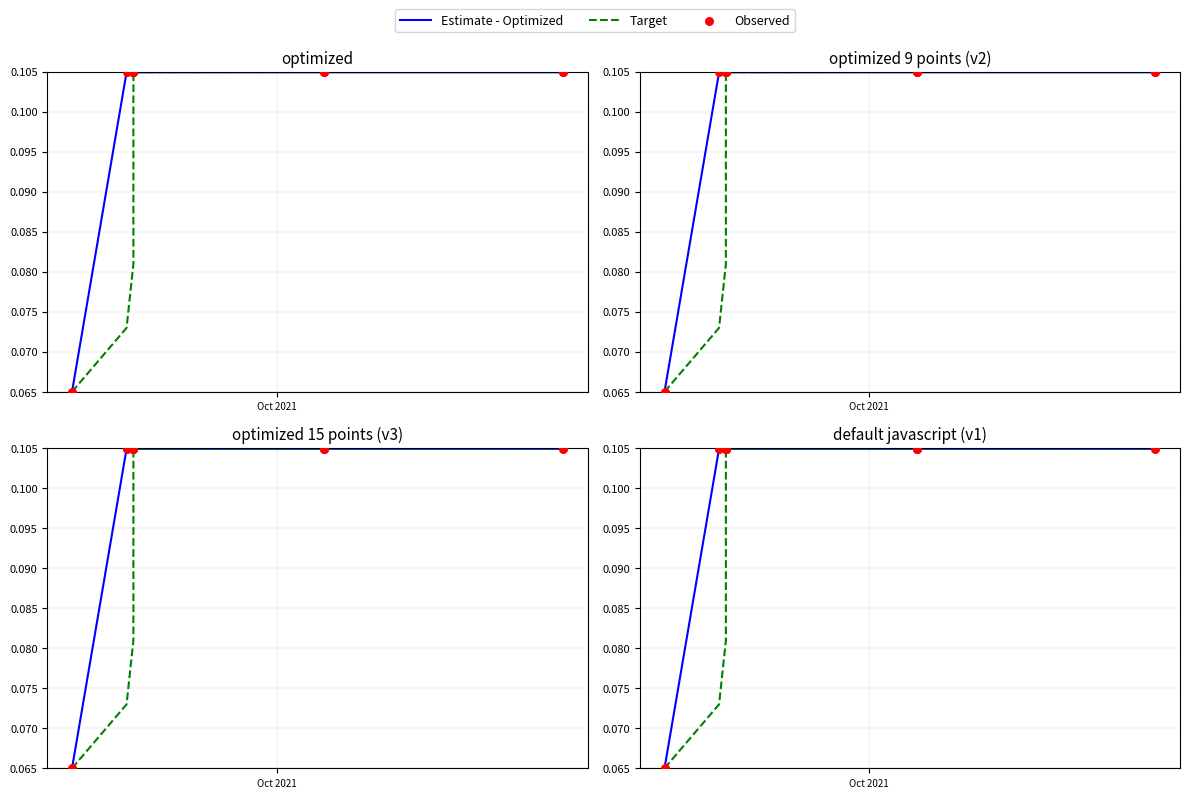

At how many categories does at least one series exceed 0?

11